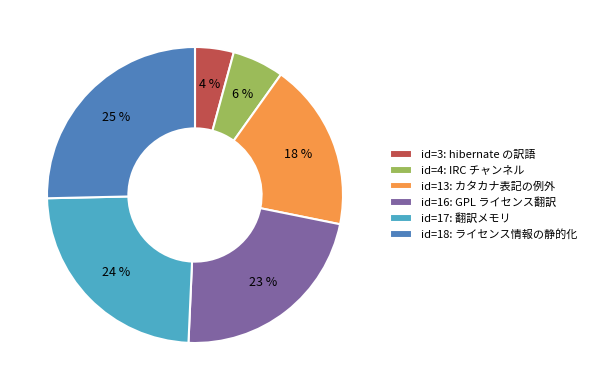

Is there any slice that represents more than half of the pie?

No